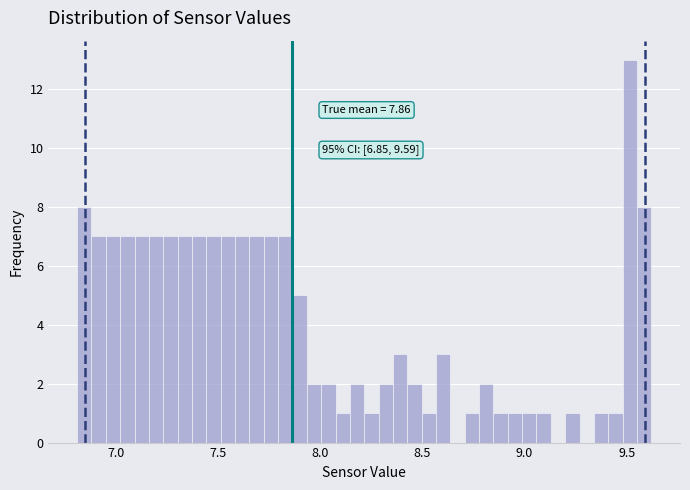

Read against the x-axis, roughly where is the centre of the tallest bar?

9.50